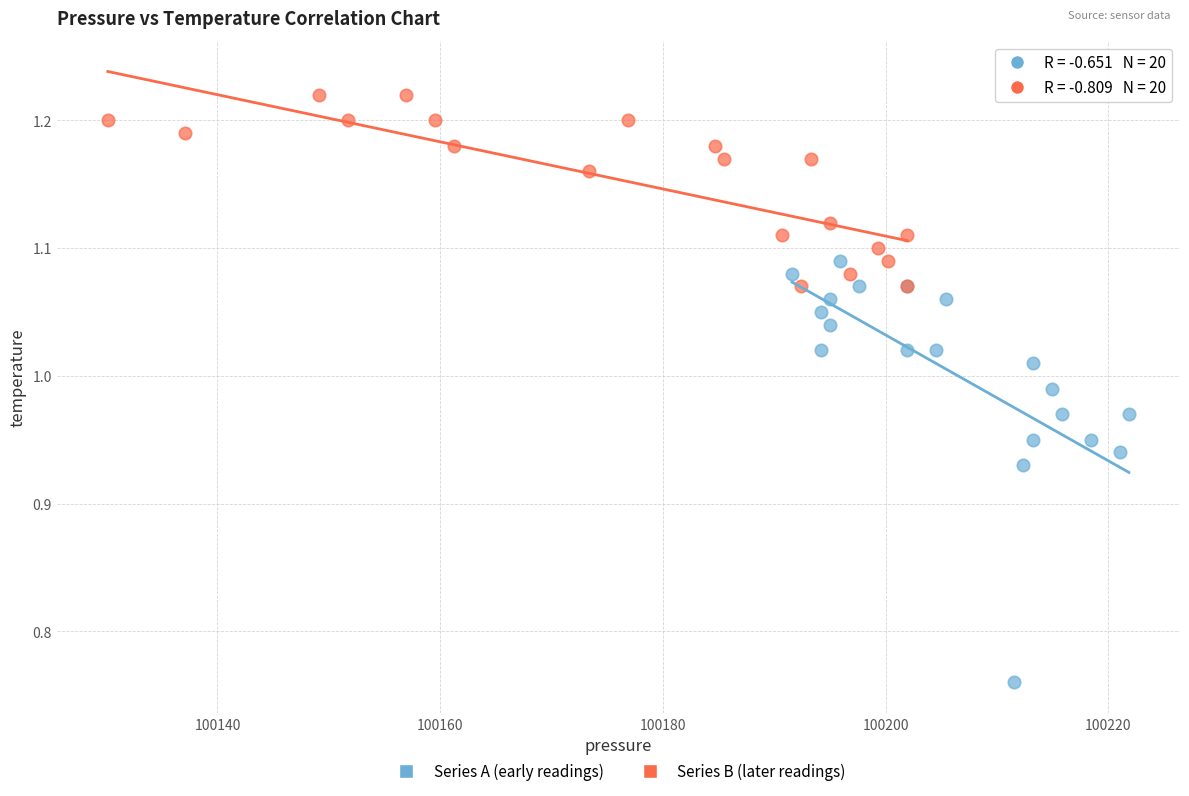

Which series has the widest spread of Y values?

Series A (early readings)